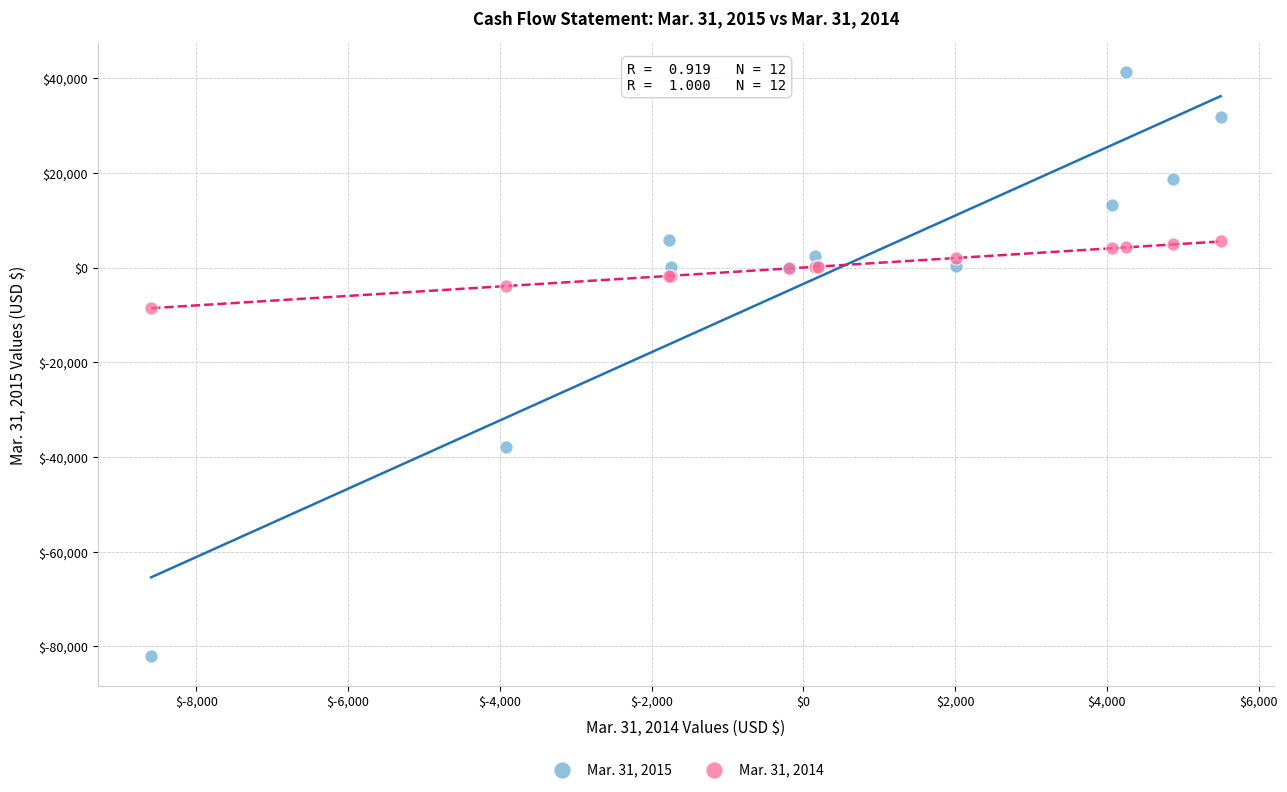

Which series has the widest spread of Y values?

Mar. 31, 2015